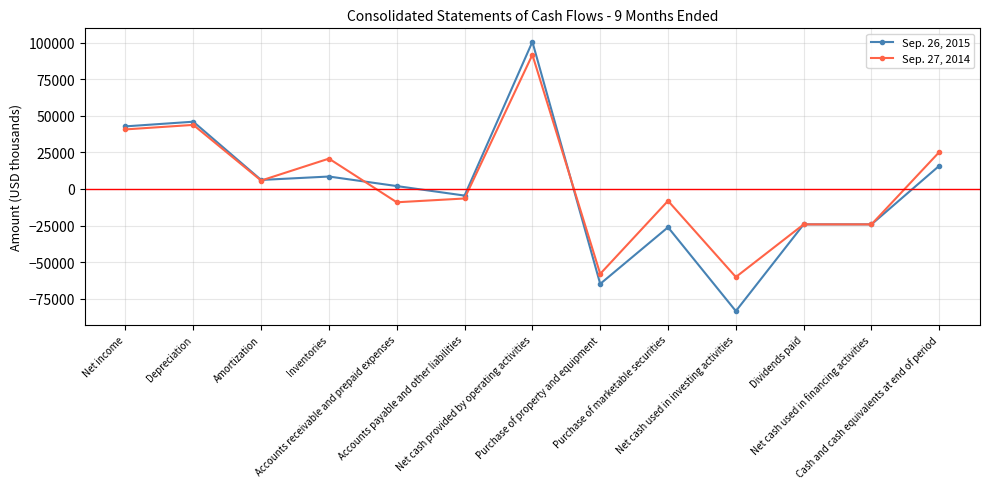

Reading left to right, list all the values displayed in this chart.

Sep. 26, 2015: 42754	45942	6145	8483	1969	-4533	100540	-64874	-26184	-83465	-24209	-24209	15852
Sep. 27, 2014: 40682	43763	5737	20720	-9113	-6522	91670	-58027	-8138	-60182	-24209	-24209	25244